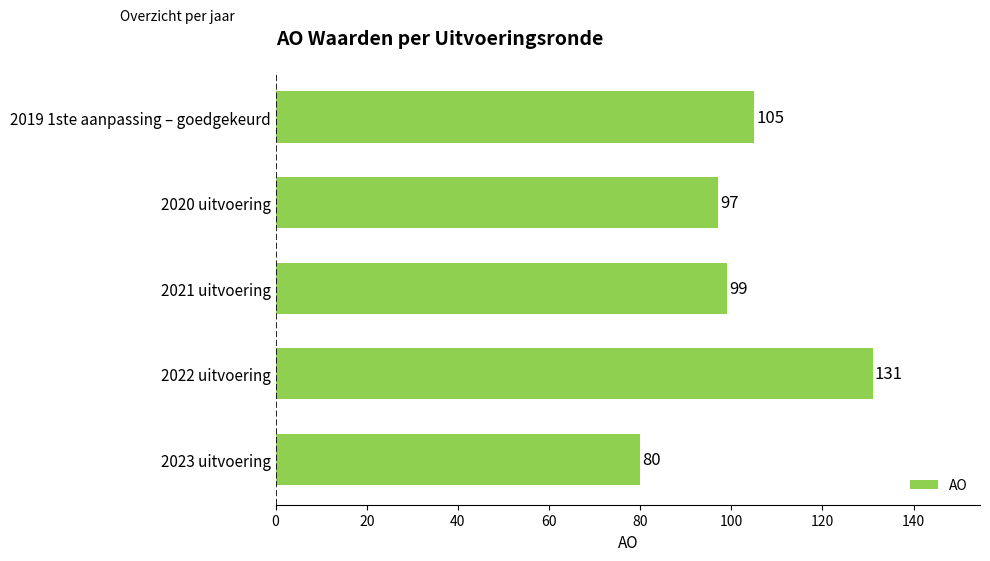

What is the sum of all values?

512